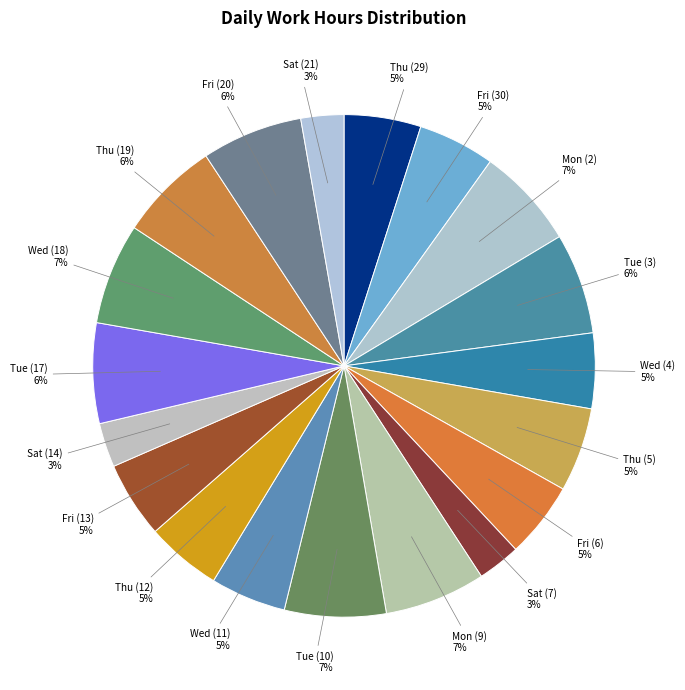

Which has a higher value, Fri (6) or Mon (2)?

Mon (2)